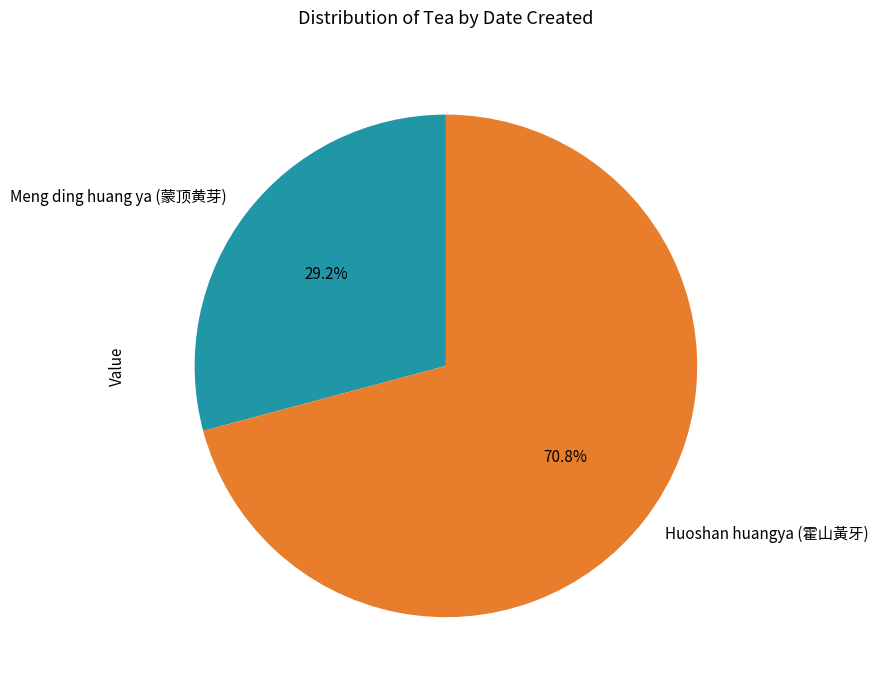

Between Huoshan huangya (霍山黃牙) and Meng ding huang ya (蒙顶黄芽), which is larger?

Huoshan huangya (霍山黃牙)